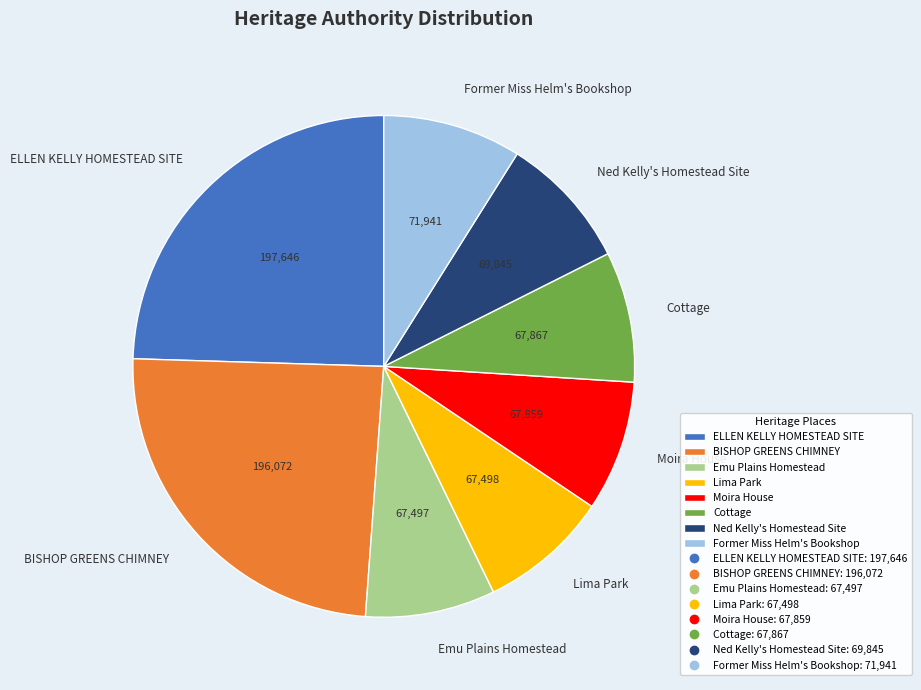

Is the sum of Cottage and Emu Plains Homestead greater than half?

No